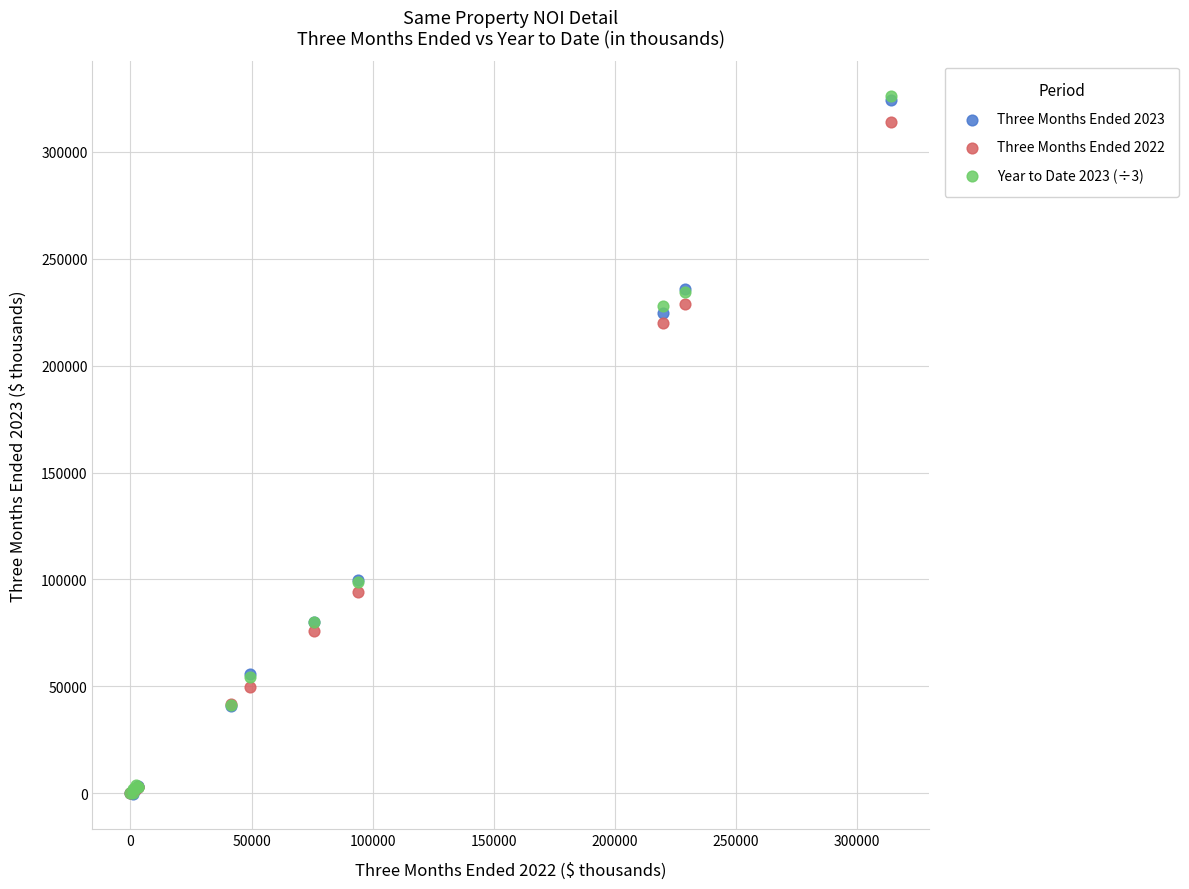

What are all the series names shown in the legend?

Three Months Ended 2023, Three Months Ended 2022, Year to Date 2023 (÷3)